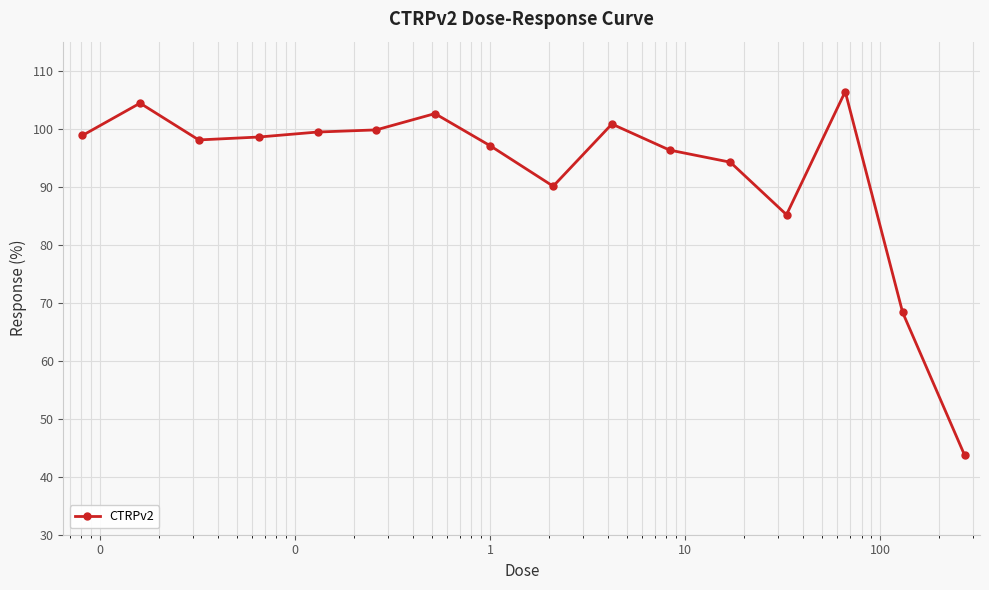

What is the greatest value displayed?

106.4